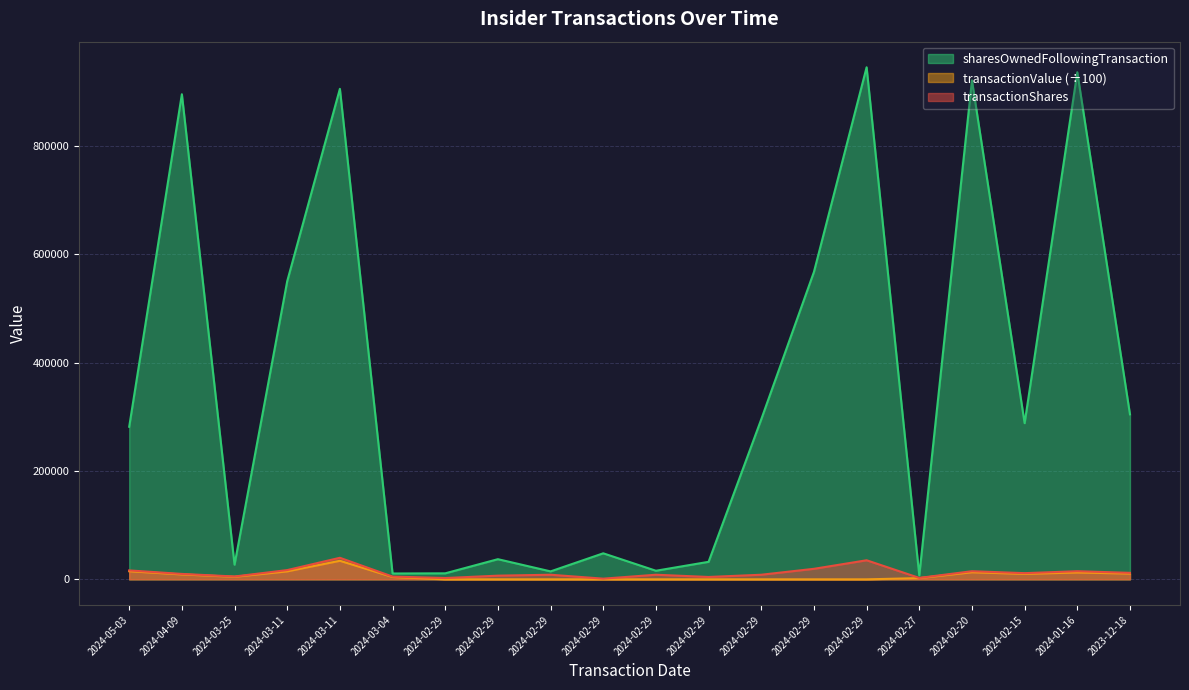

Where is sharesOwnedFollowingTransaction nearest to the value 476125?

2024-03-11